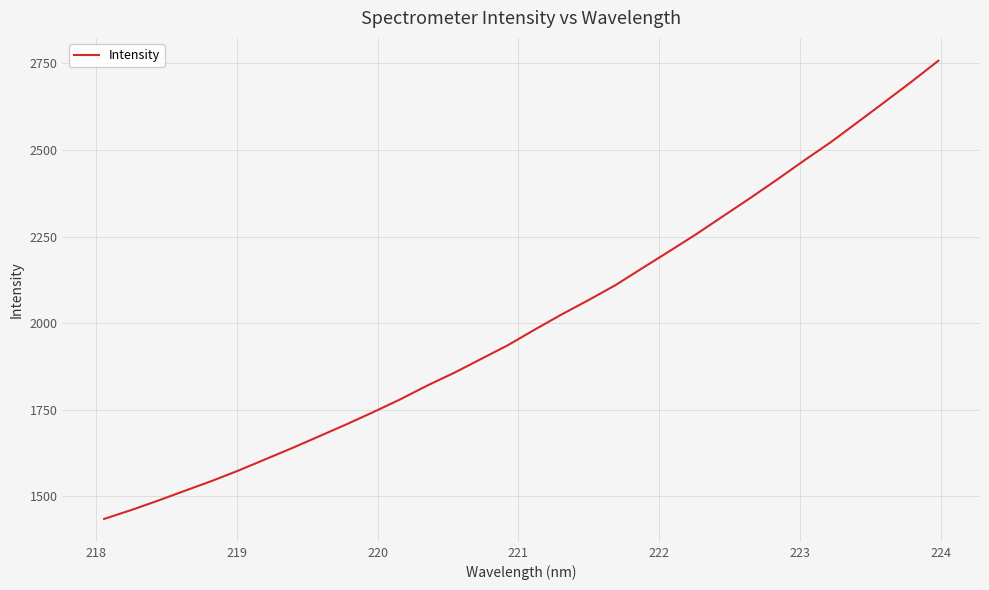

What is the greatest value displayed?

2757.4